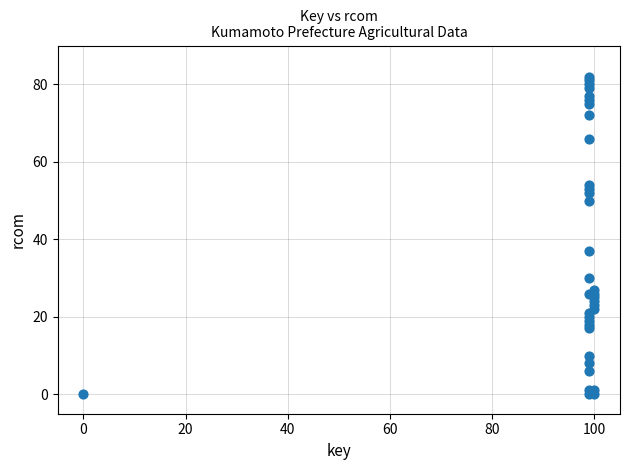

What Y value in the scatter plot is closest to 41?

37